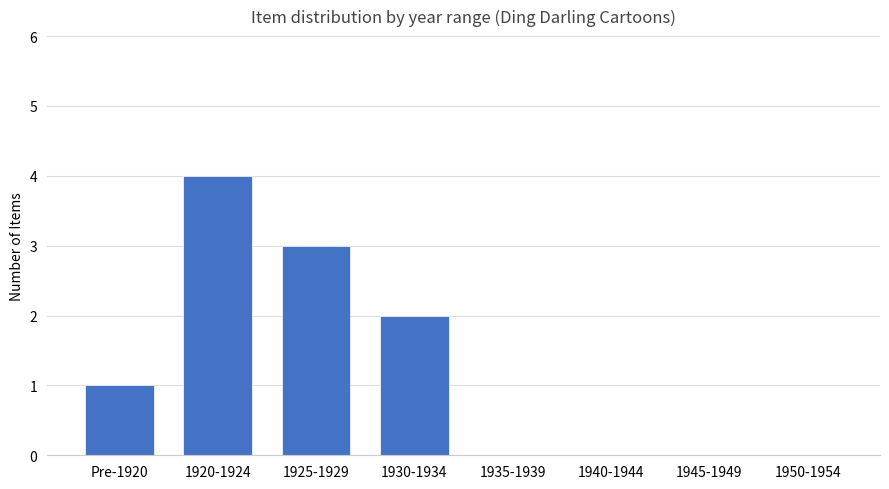

What is the change in value from 1920-1924 to 1925-1929?

-1